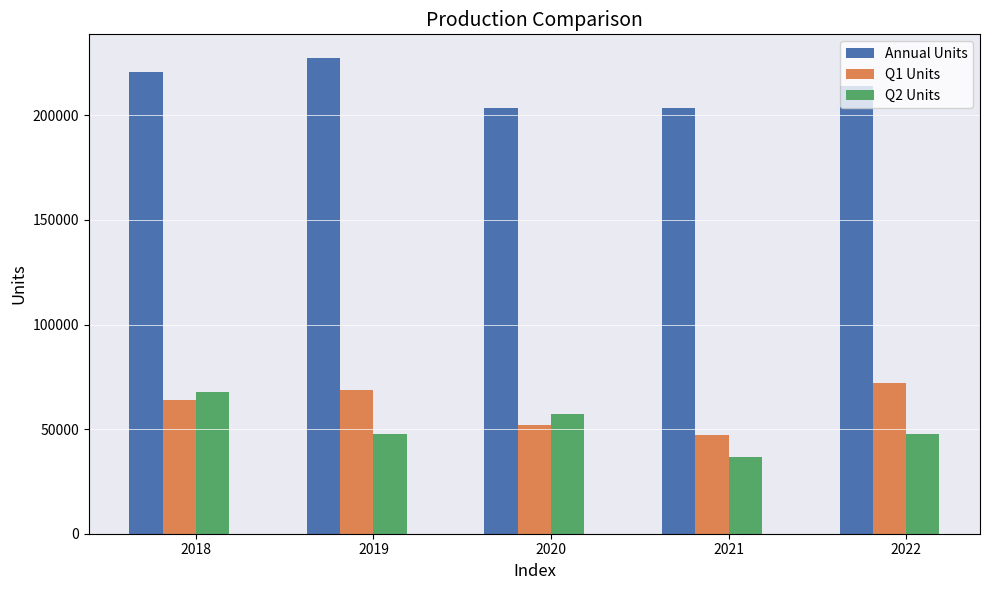

What is the maximum value for Q2 Units?

67877